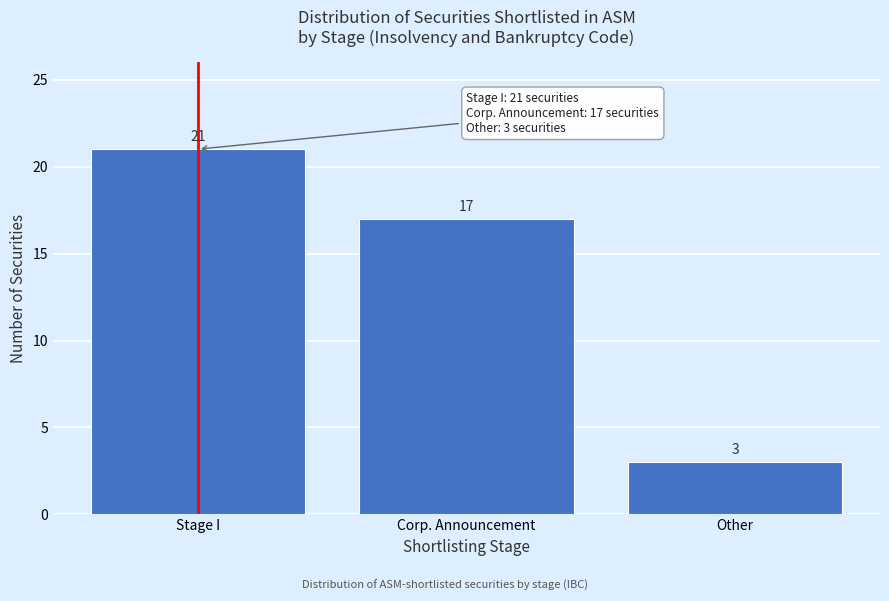

Reading left to right, what are all the values shown in this chart?

Stage I=21	Corp. Announcement=17	Other=3